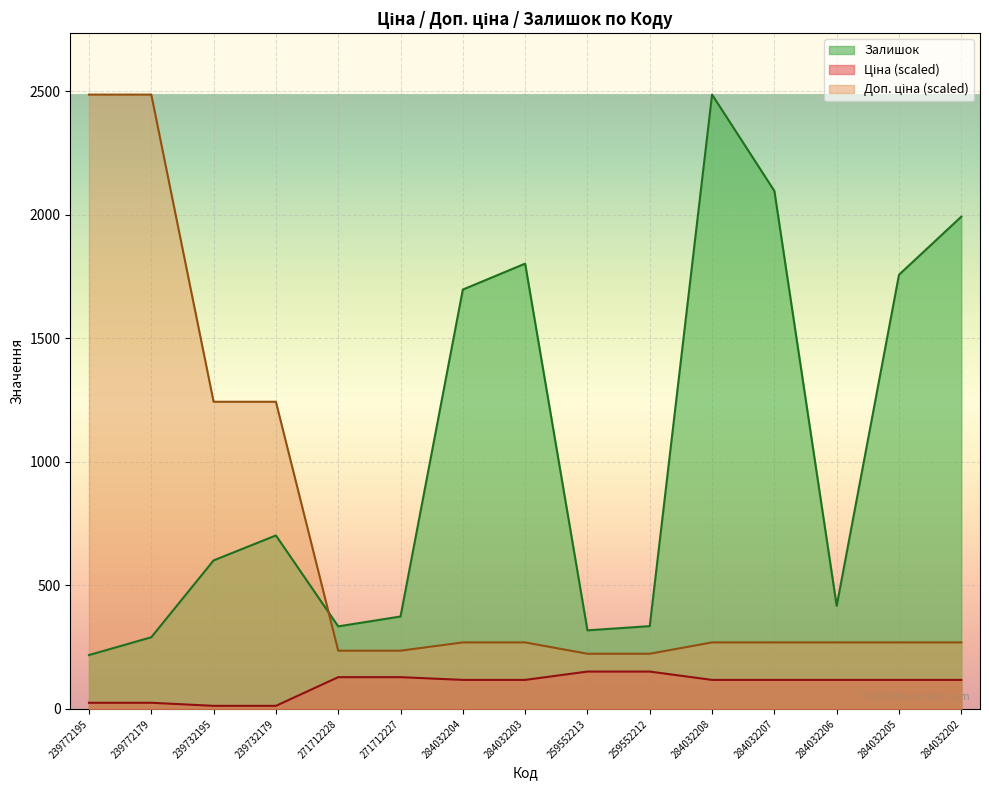

At which category is the sum across all series the highest?

284032208